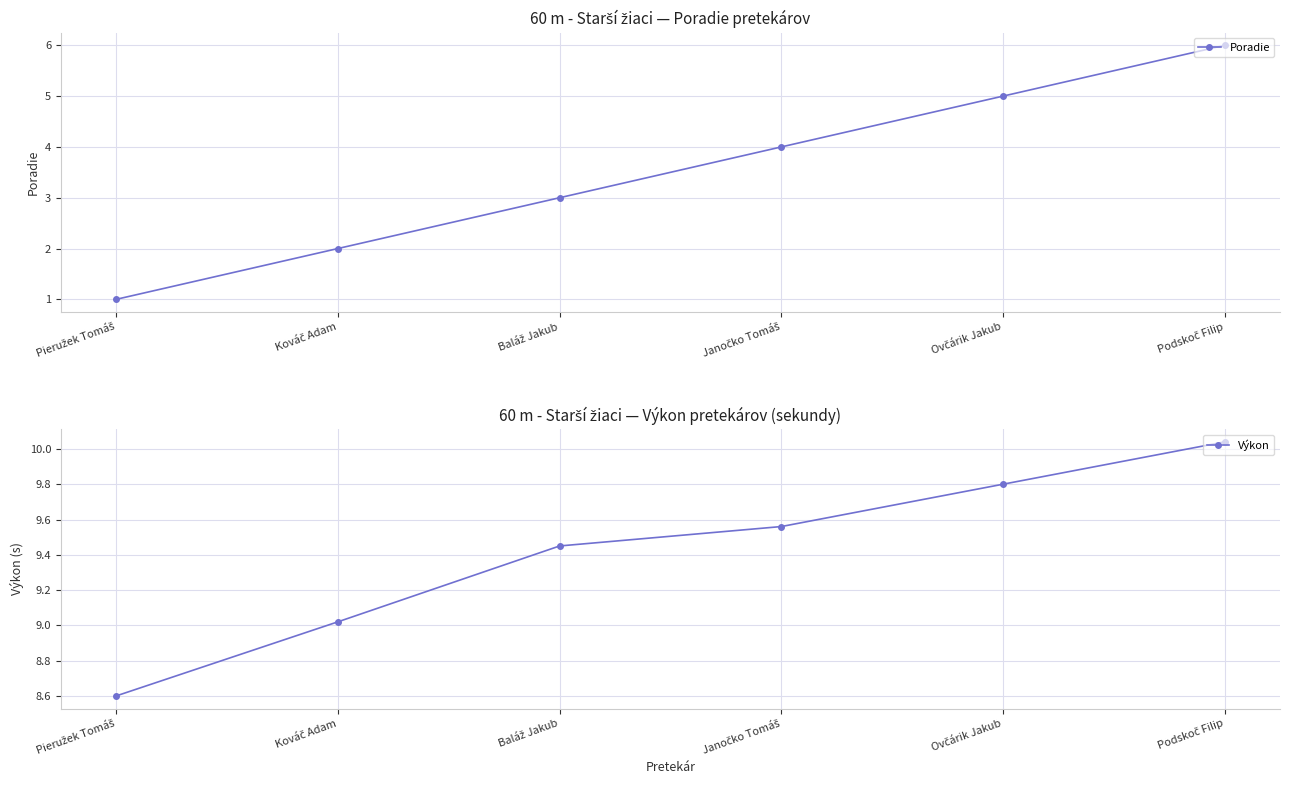

Is it true that Výkon equals 9.8 at Ovčárik Jakub?

True